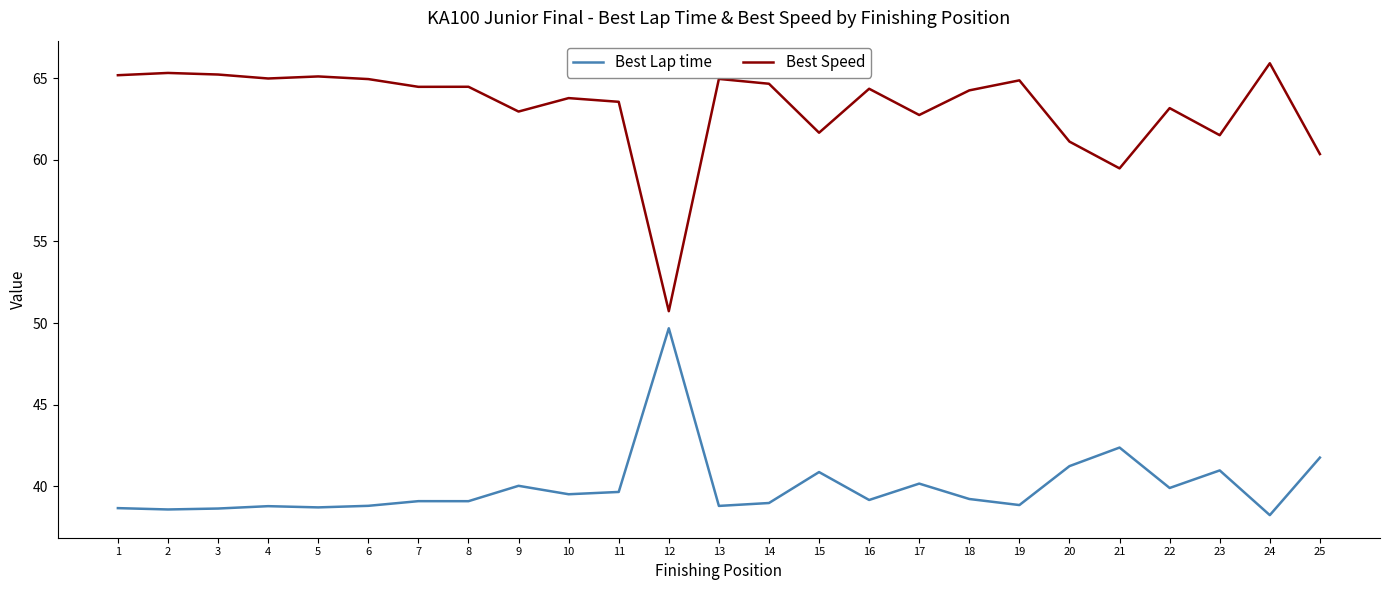

What is the minimum value shown in the chart?

38.2